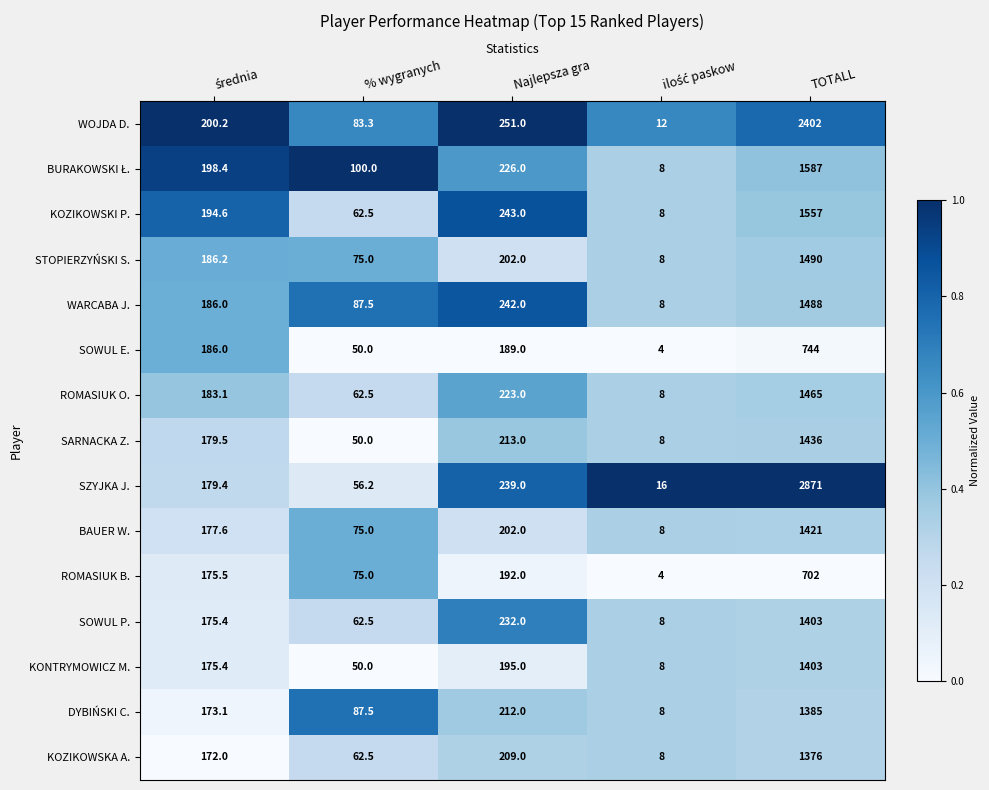

The SOWUL E. series shows 50.0 at % wygranych. True or false?

True